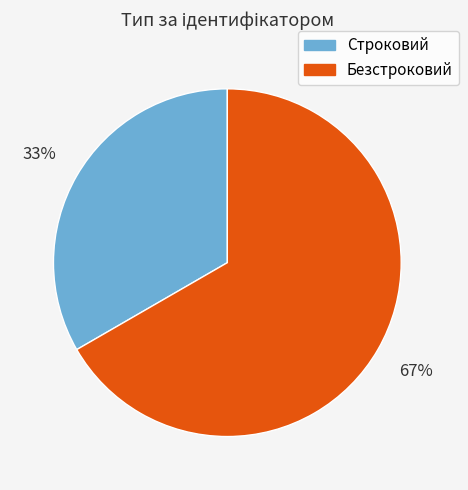

What is the majority slice?

Безстроковий